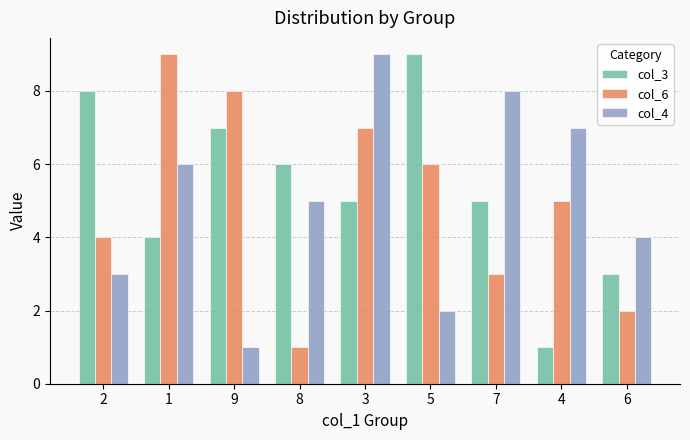

What is the value of the col_4 bar at the 3rd from the left?

1